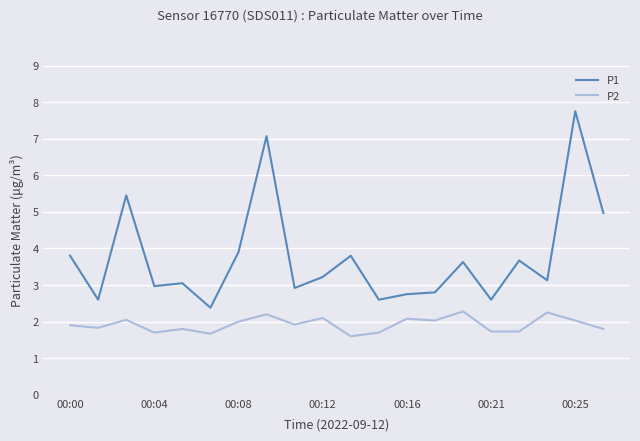

Rank the series by their maximum value, from highest to lowest.

P1, P2